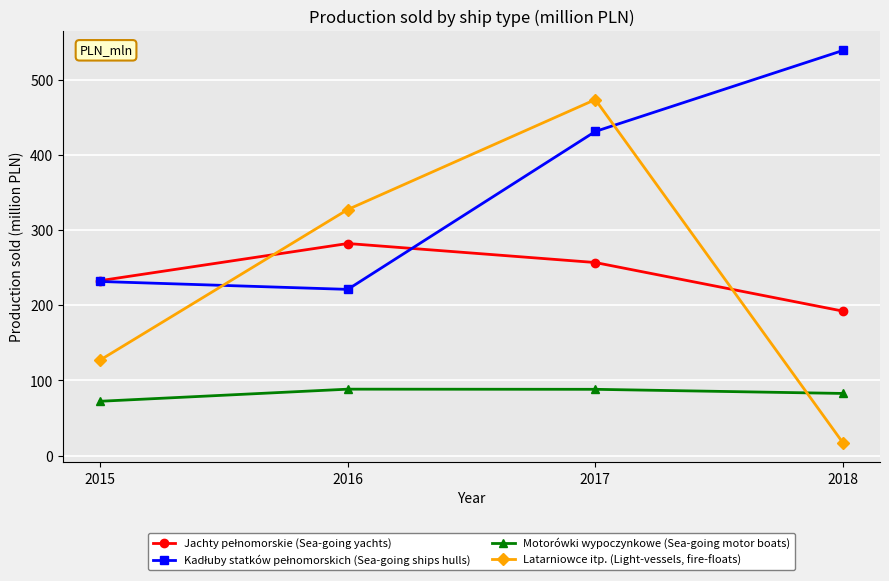

What is the total value across all series at 2018?

830.5